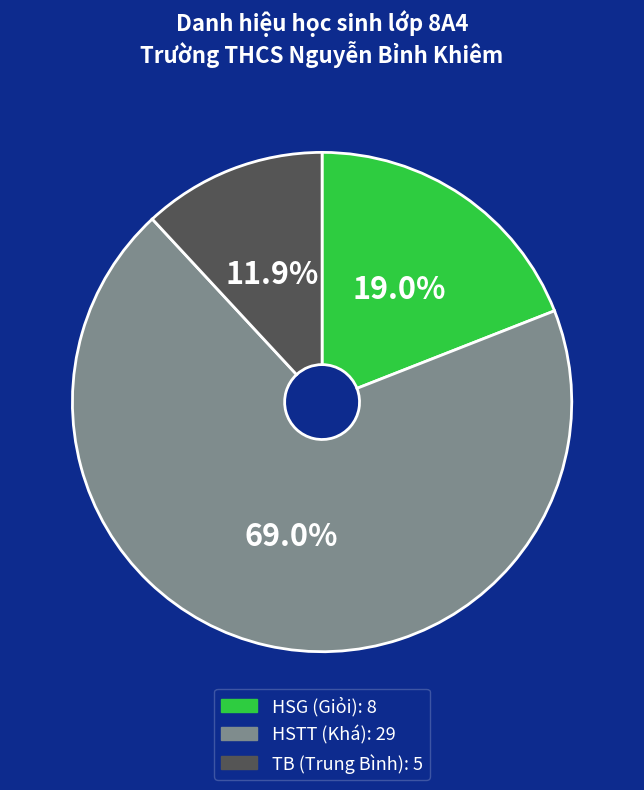

Which has a higher value, TB or HSTT?

HSTT